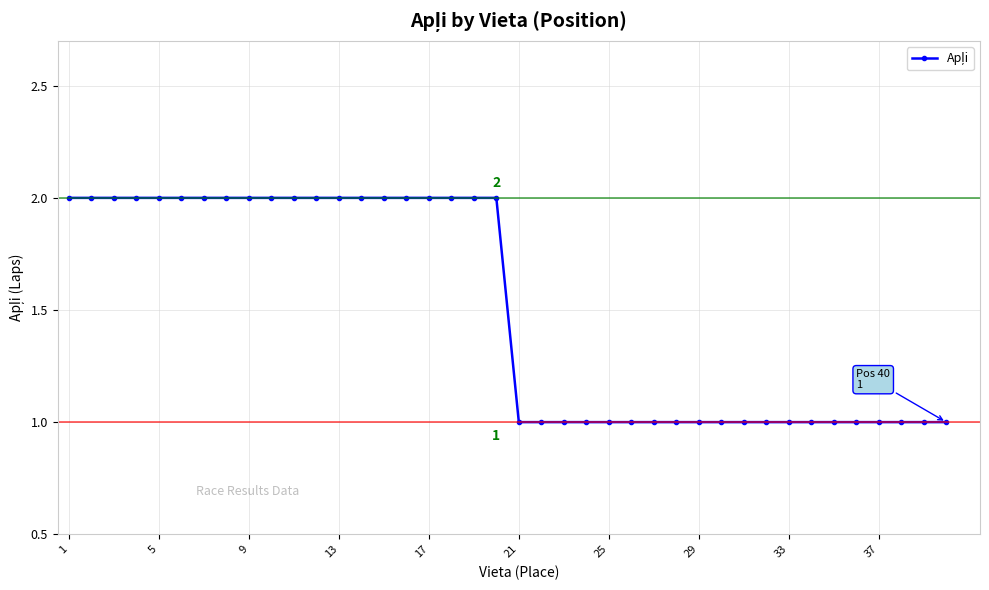

What is the value of the 37th point from the left?

1